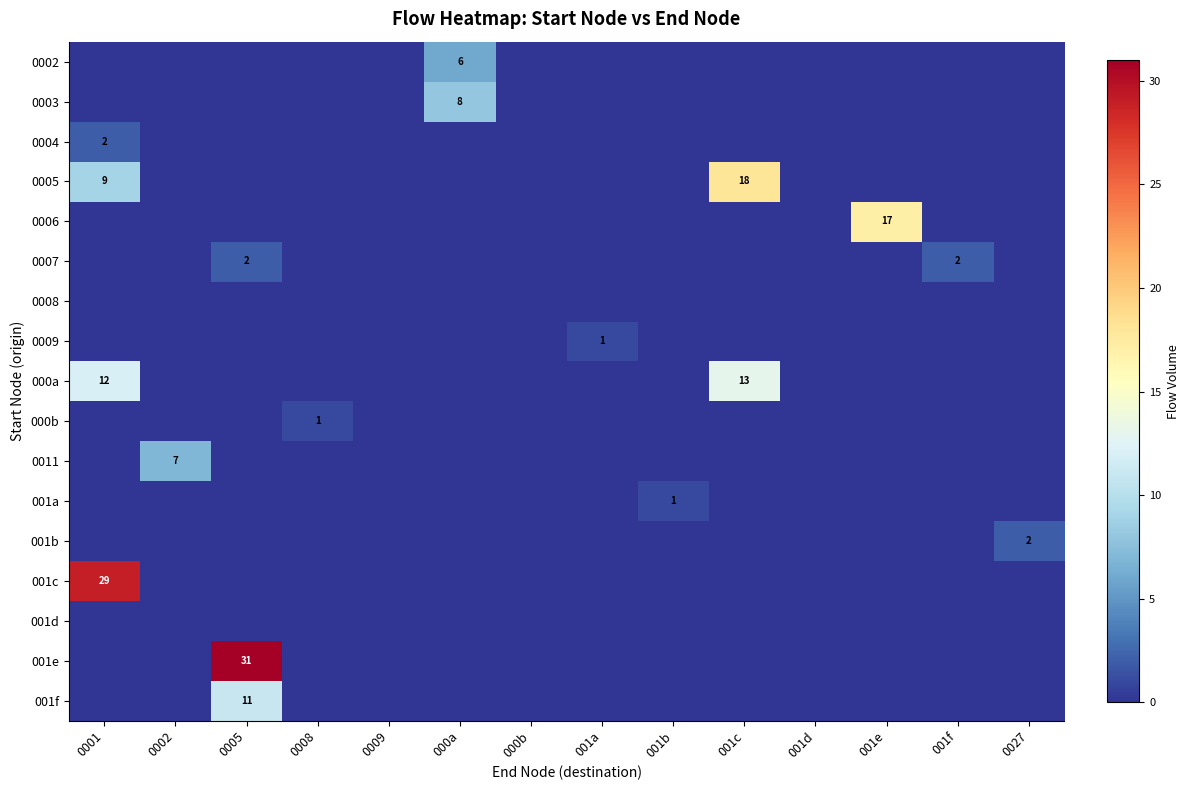

What is the maximum value shown in the chart?

31